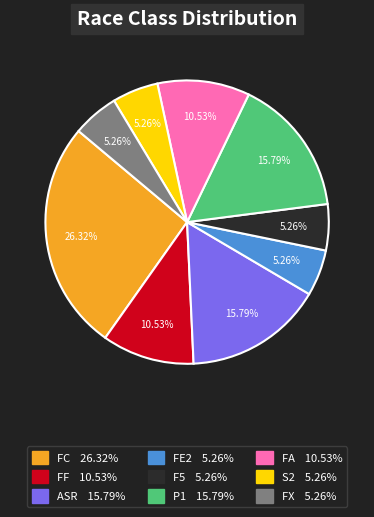

The P1 slice represents 24% of the pie. True or false?

False